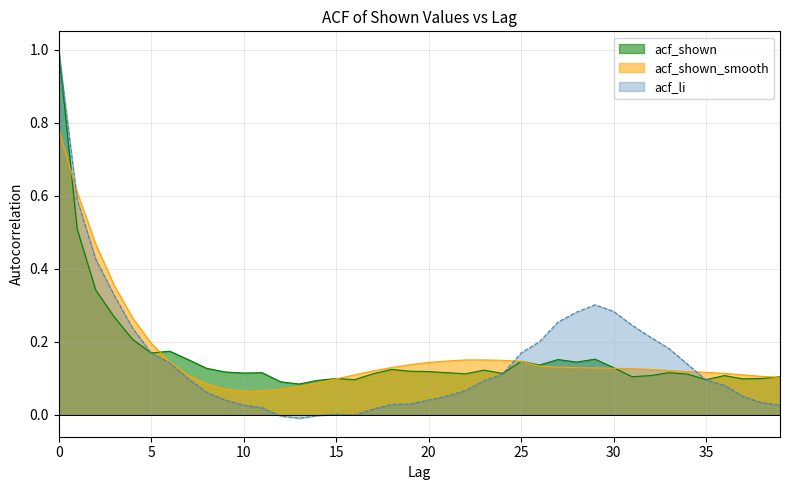

What is the difference between the maximum and minimum values in the acf_li series?

1.0